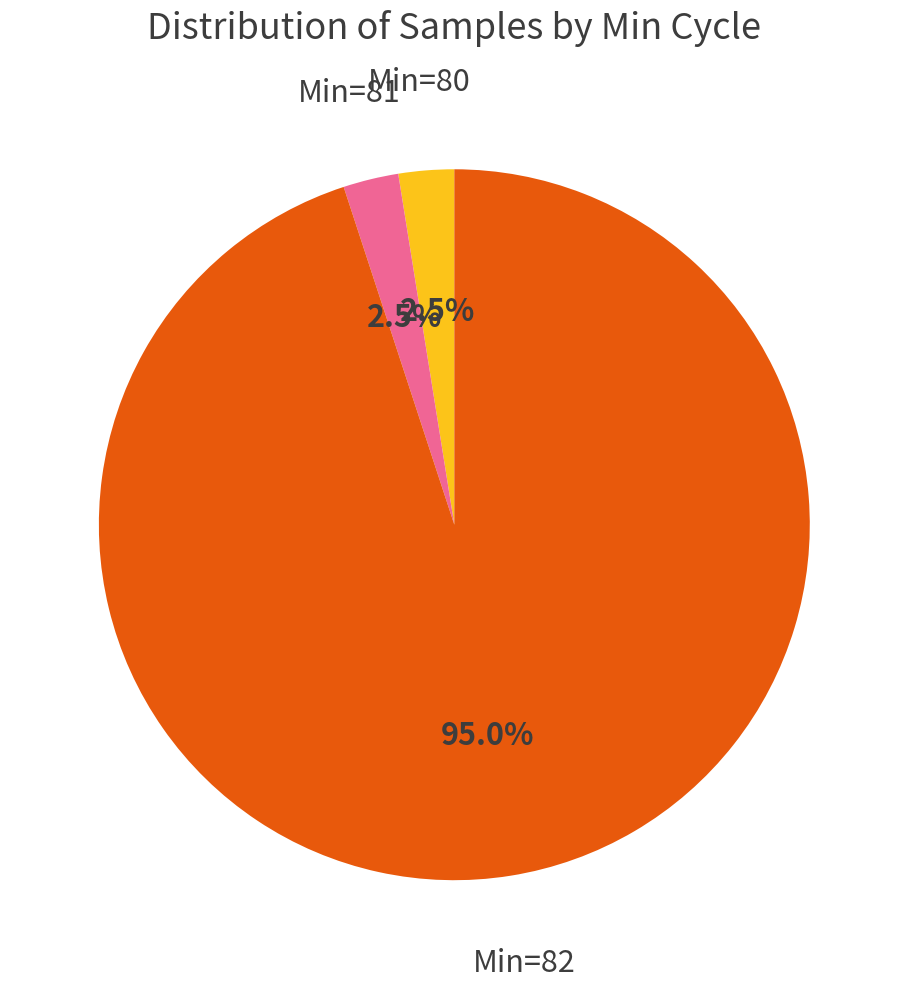

Does any single category account for the majority?

Yes